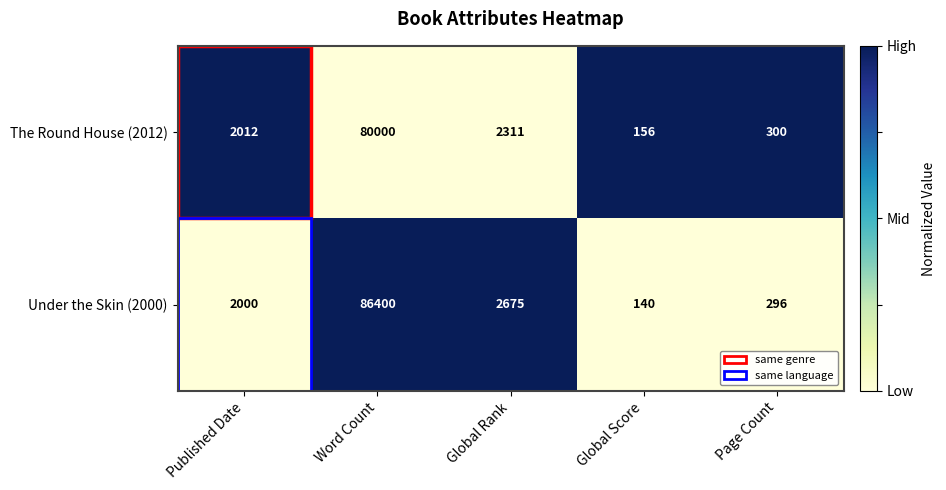

Is it true that The Round House (2012) equals 300 at Page Count?

True